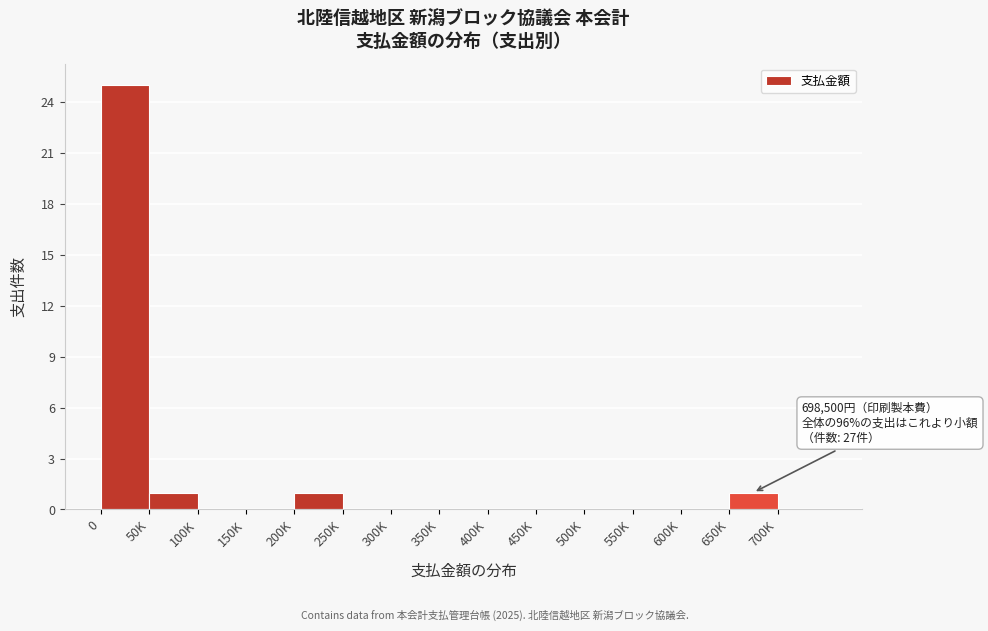

Reading left to right, list all the values displayed in this chart.

0=25	50K=1	100K=0	150K=0	200K=1	250K=0	300K=0	350K=0	400K=0	450K=0	500K=0	550K=0	600K=0	650K=1	700K=0